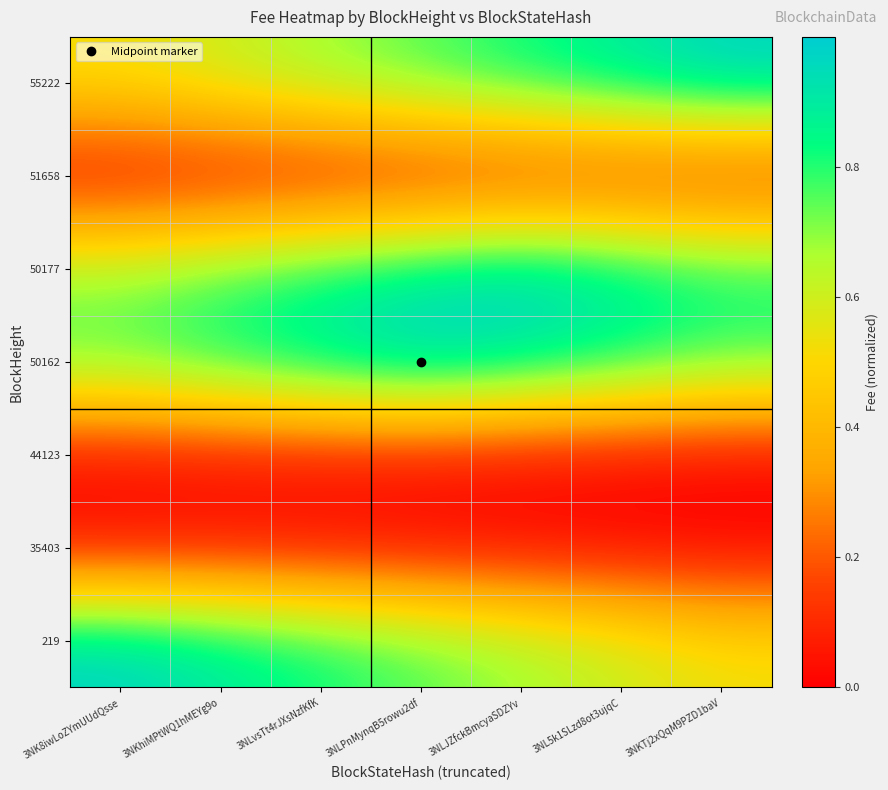

At which category is the sum across all series the highest?

3NLPnMynqB5rowu2df